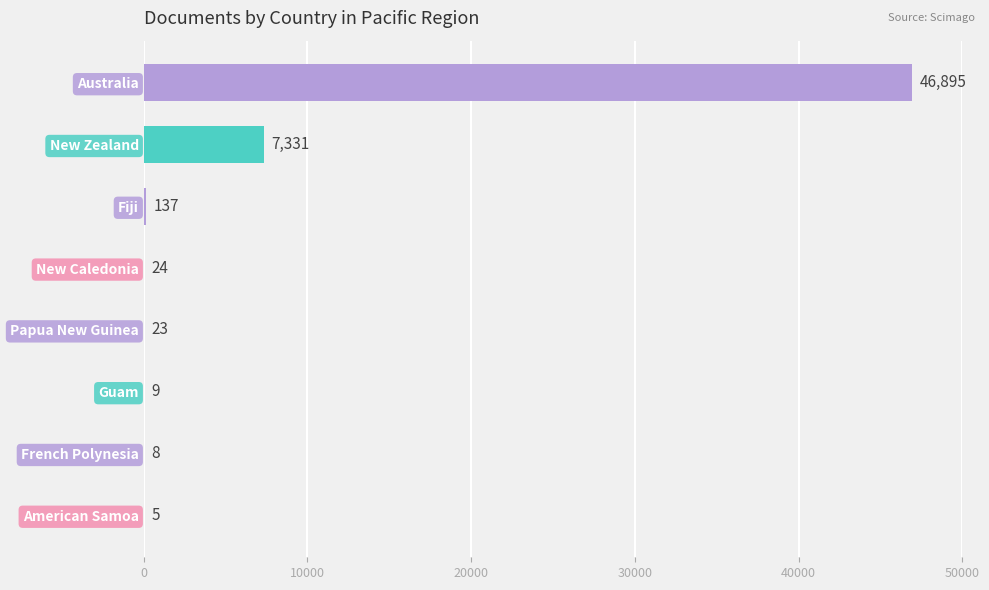

At which label is the value closest to 23450?

New Zealand